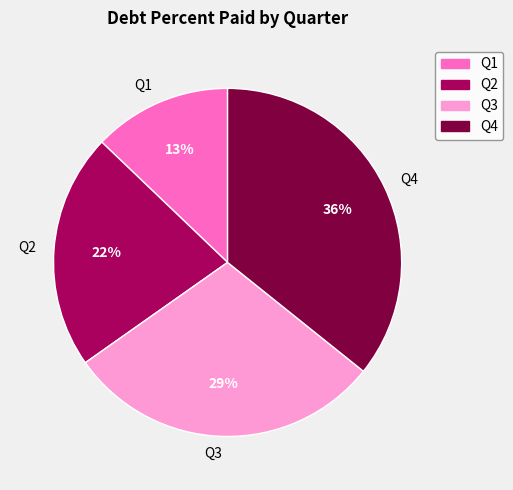

To the nearest percent, what is the difference between the Q2 and Q1 slice percentages?

9%